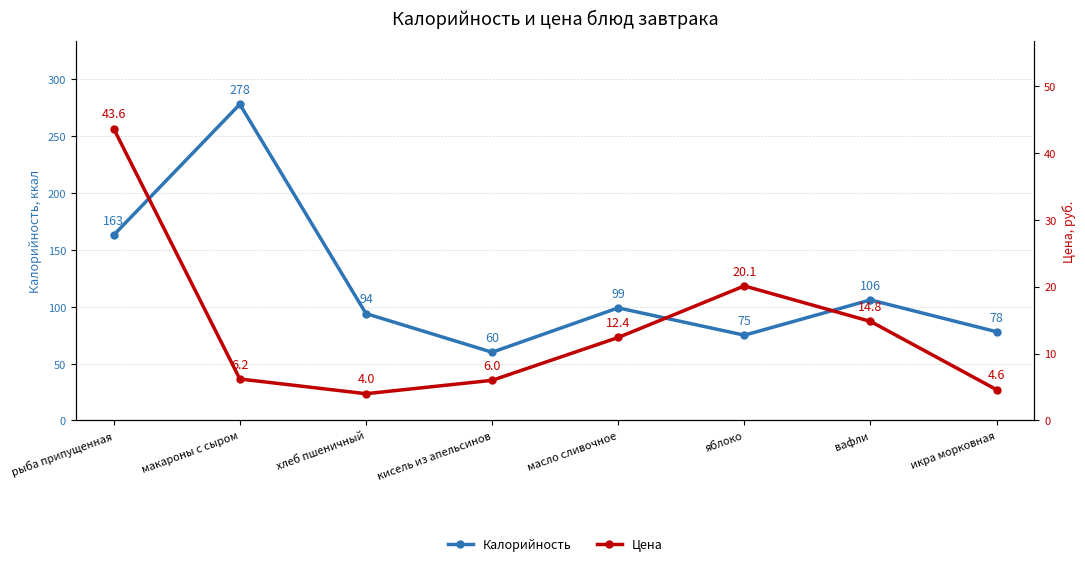

What is the difference between the maximum and minimum values in the Цена series?

39.6